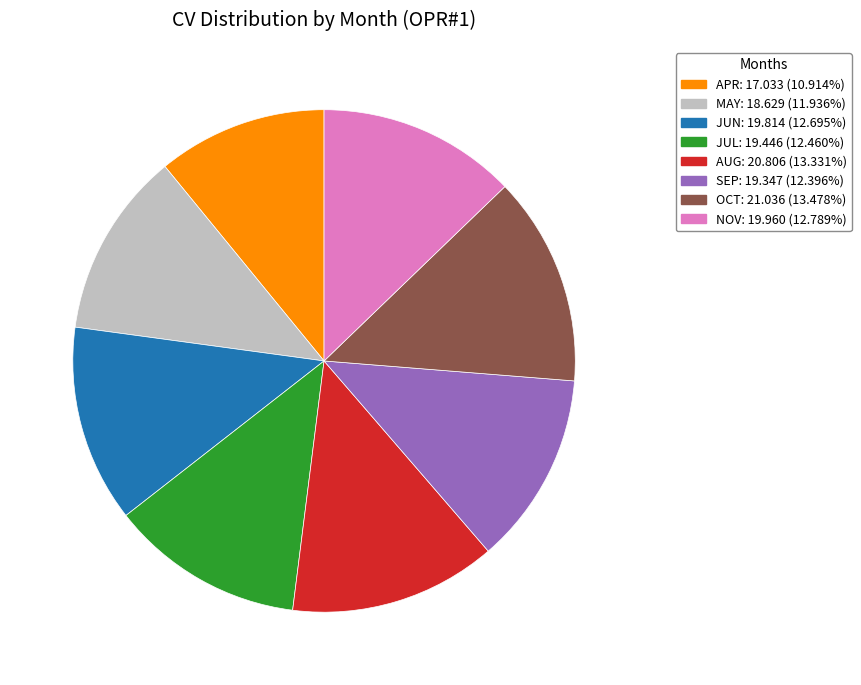

What is the smallest slice in the pie chart?

APR